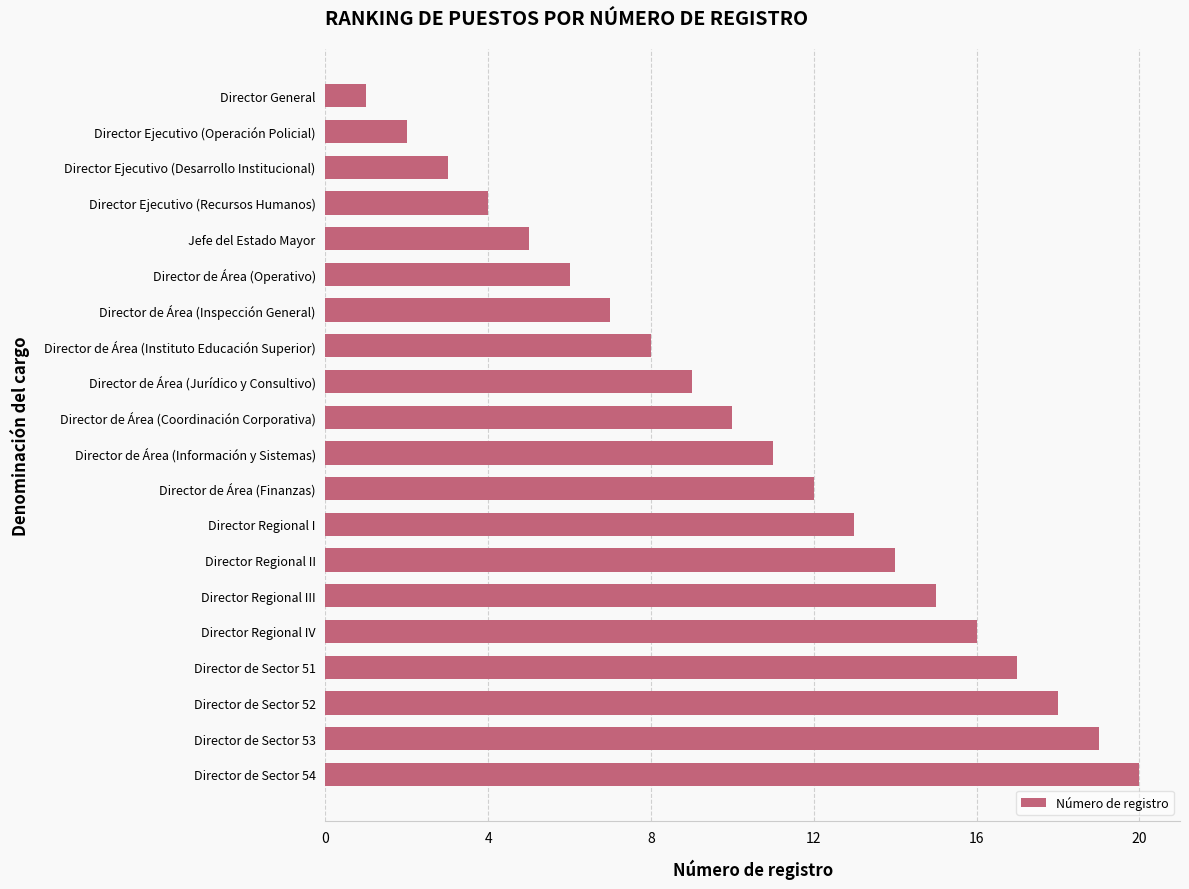

Is it true that the value at Director de Área (Instituto Educación Superior) is 11?

False